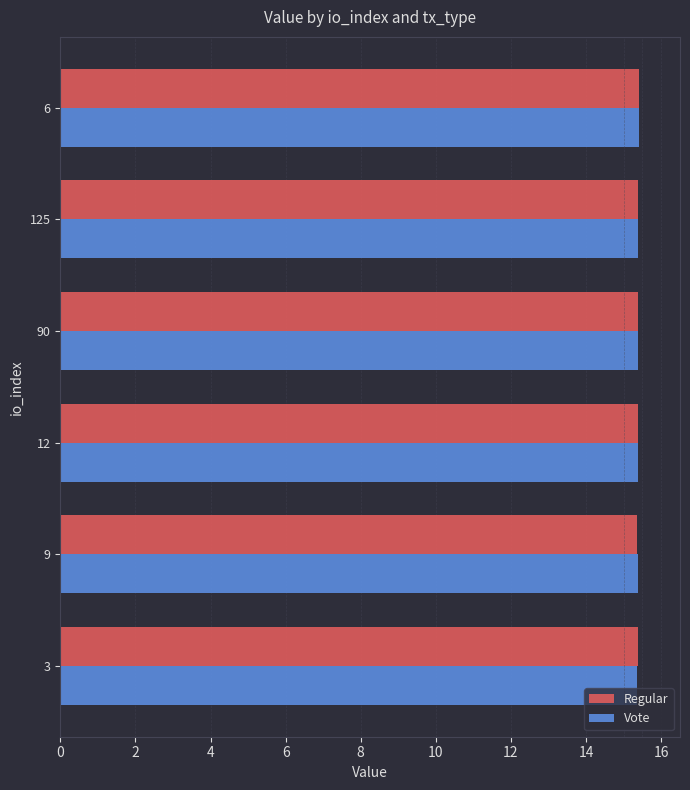

What is the minimum value for Regular?

15.3